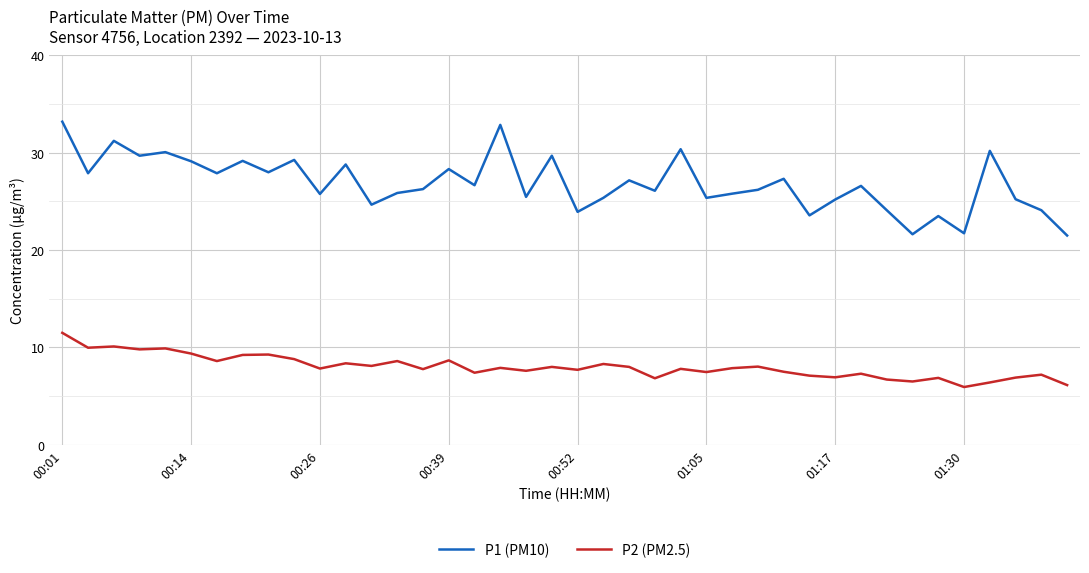

What is the difference between the maximum and minimum values in the P2 (PM2.5) series?

5.6